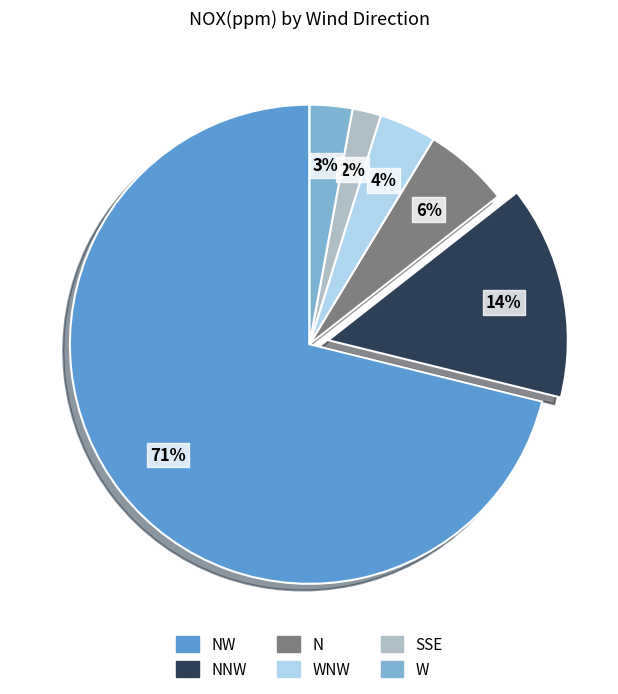

How many segments does this pie chart have?

6